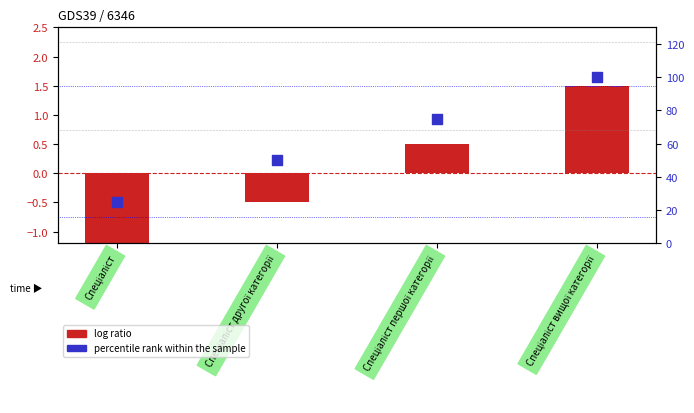

What is the total value across all series at Спеціаліст вищої категорії?

101.5